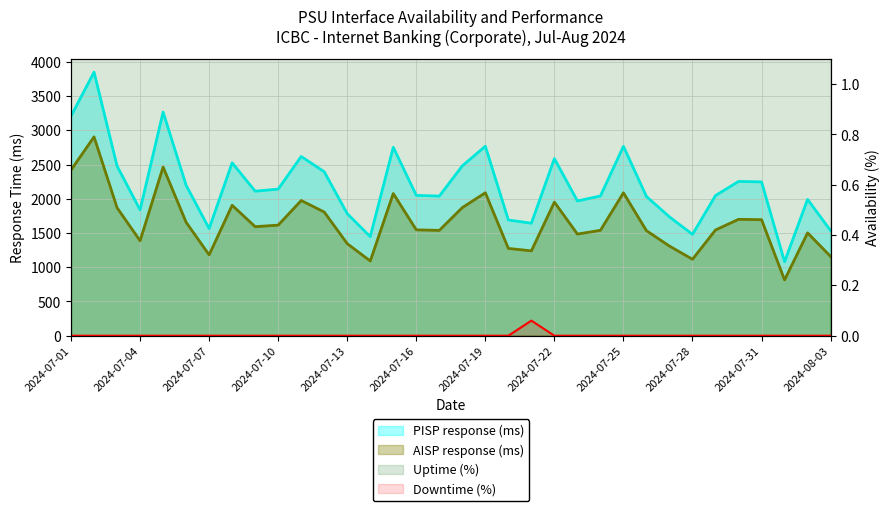

Which series has the largest range (max minus min)?

PISP response (ms)